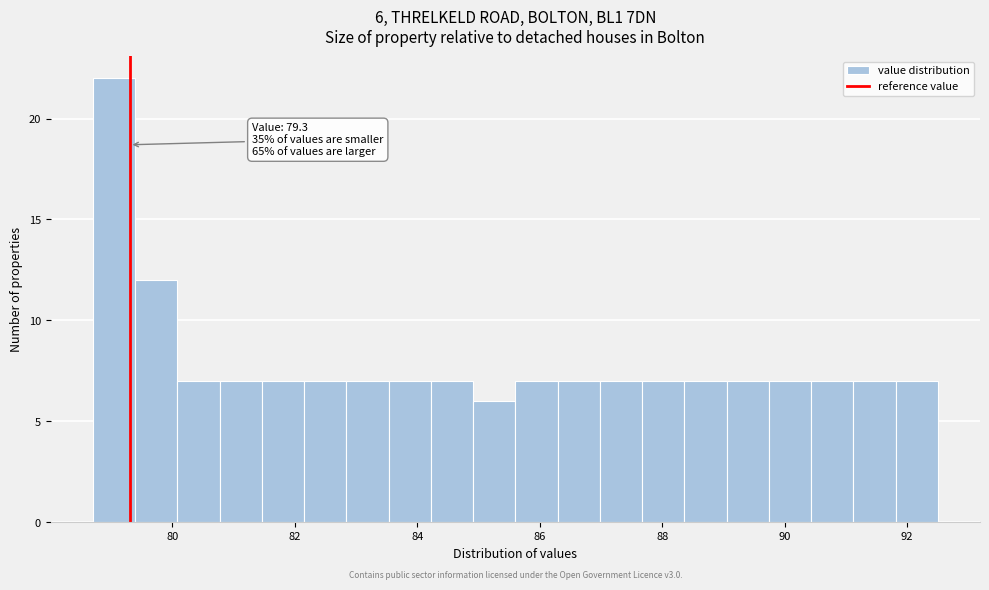

Read against the x-axis, roughly where is the centre of the tallest bar?

79.0